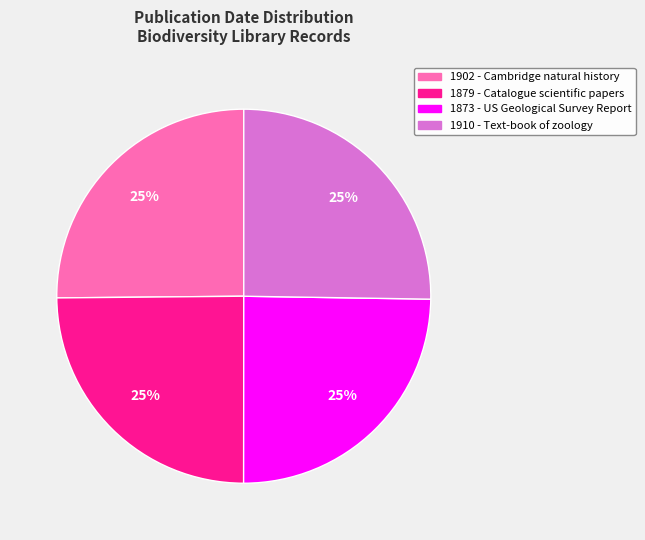

To the nearest percent, what is the average slice percentage?

25%